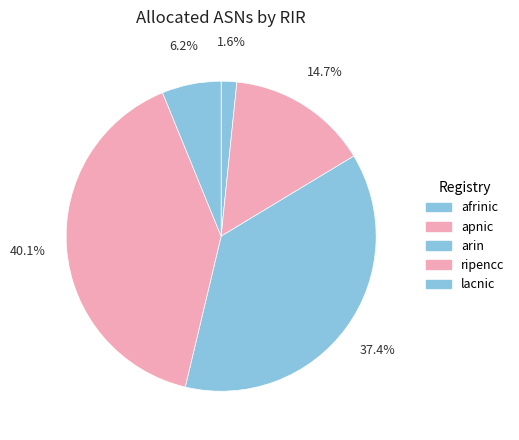

Count the number of slices in the pie.

5